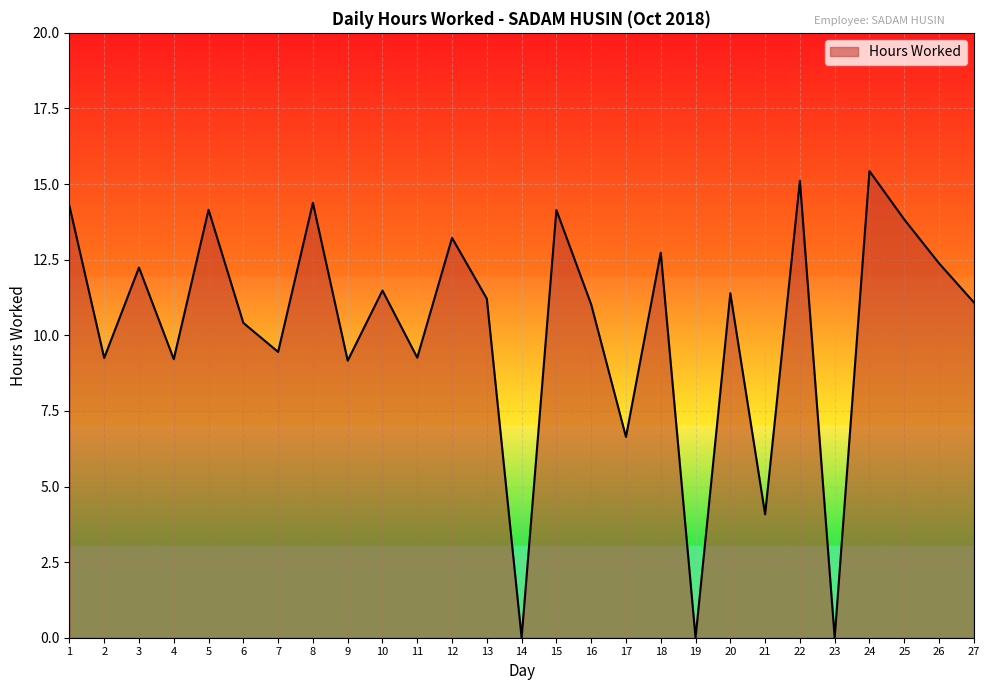

Where is the data nearest to the value 7?

17